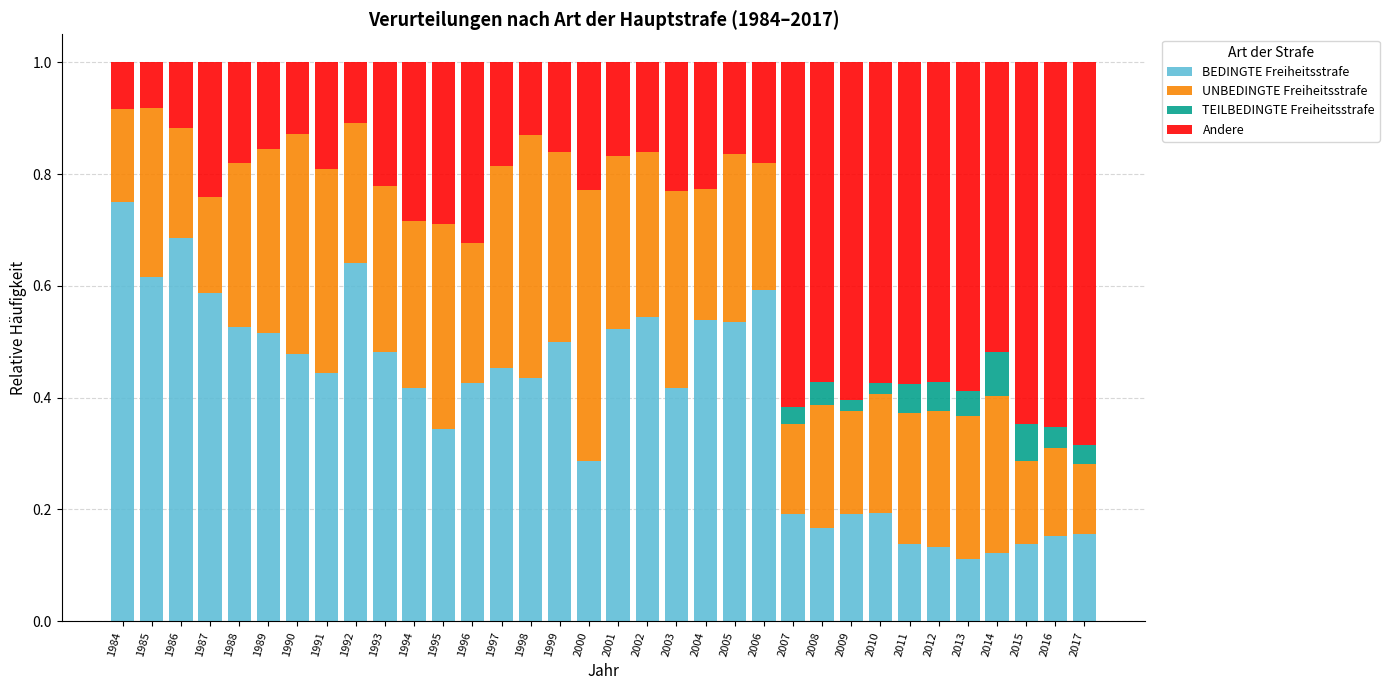

What is the total value across all series at 1992?

1.0